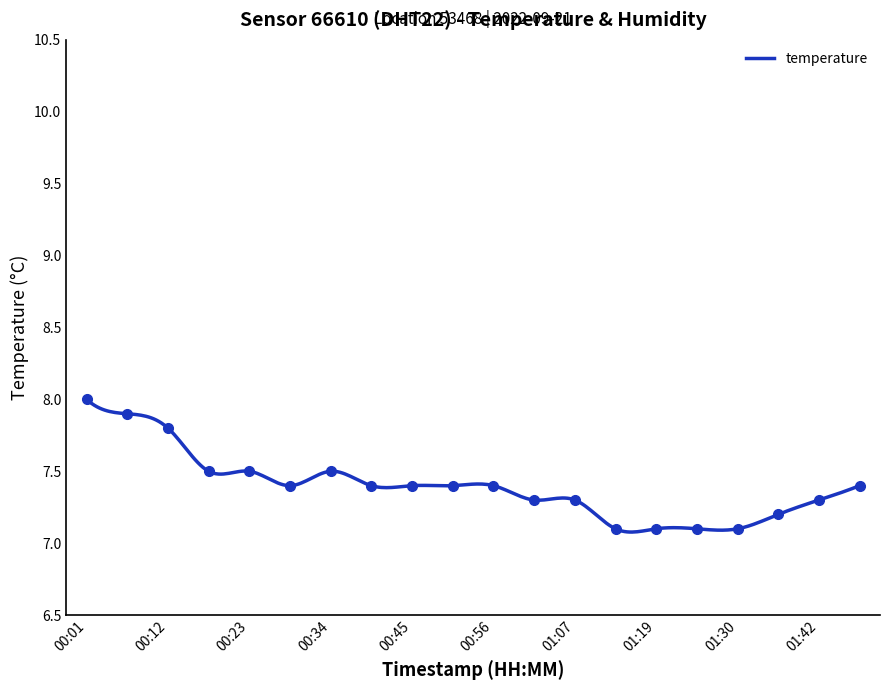

Reading right to left, list all the values displayed in this chart.

01:47=7.4	01:42=7.3	01:36=7.2	01:30=7.1	01:25=7.1	01:19=7.1	01:13=7.1	01:07=7.3	01:02=7.3	00:56=7.4	00:51=7.4	00:45=7.4	00:40=7.4	00:34=7.5	00:29=7.4	00:23=7.5	00:17=7.5	00:12=7.8	00:06=7.9	00:01=8.0